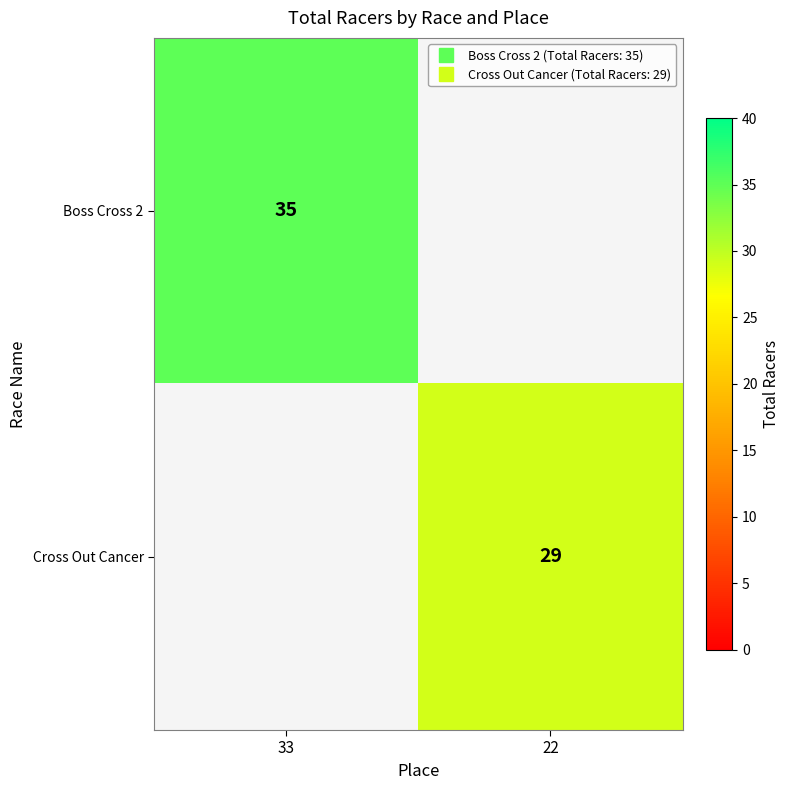

What is the minimum value for Boss Cross 2?

35.0